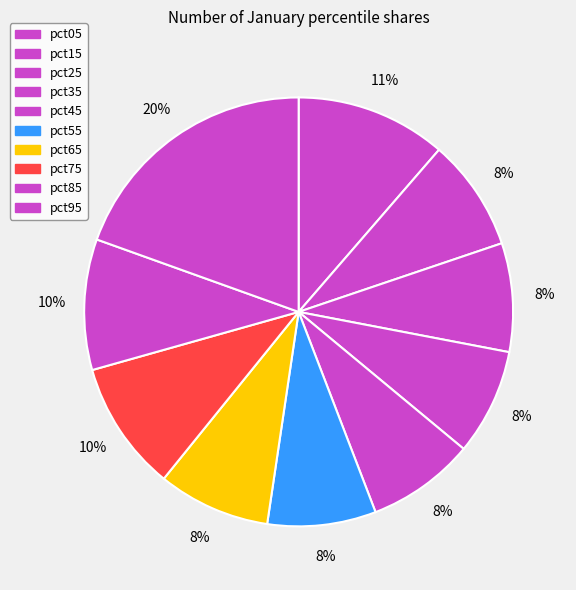

Is it true that pct35 is 19% of the pie?

False